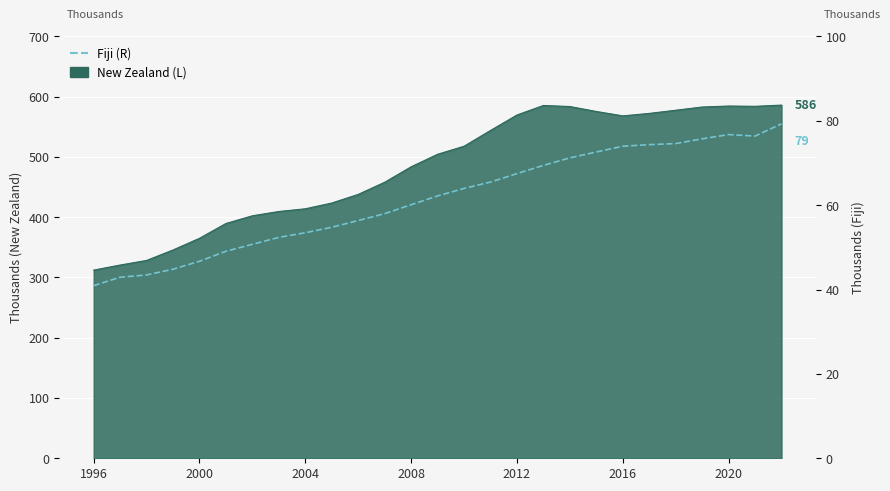

Reading left to right, extract all data points from this chart.

40.9	42.9	43.5	44.8	46.7	49.1	50.7	52.4	53.5	54.8	56.4	58.0	60.1	62.2	64.0	65.5	67.5	69.4	71.2	72.6	74.0	74.3	74.6	75.7	76.7	76.4	79.3